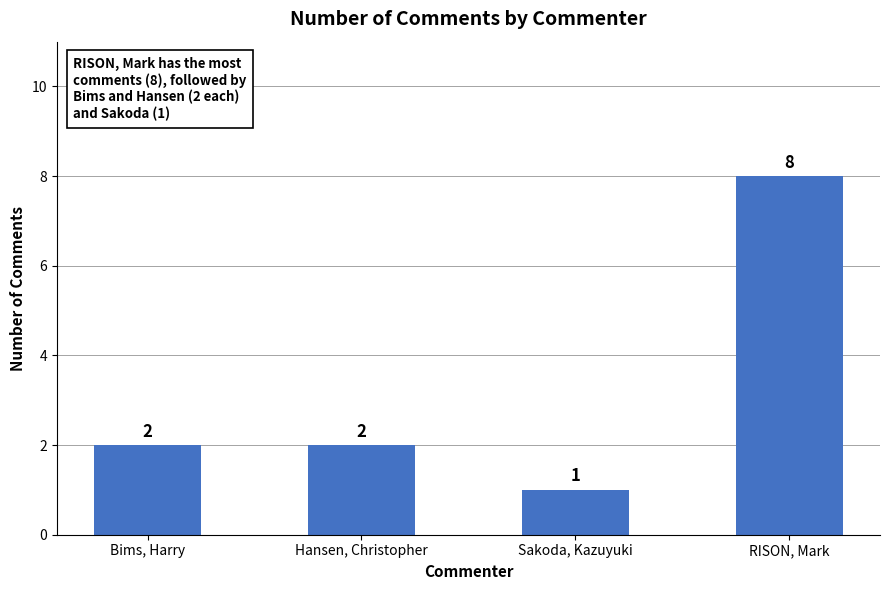

Reading left to right, list all the values displayed in this chart.

Bims, Harry=2	Hansen, Christopher=2	Sakoda, Kazuyuki=1	RISON, Mark=8